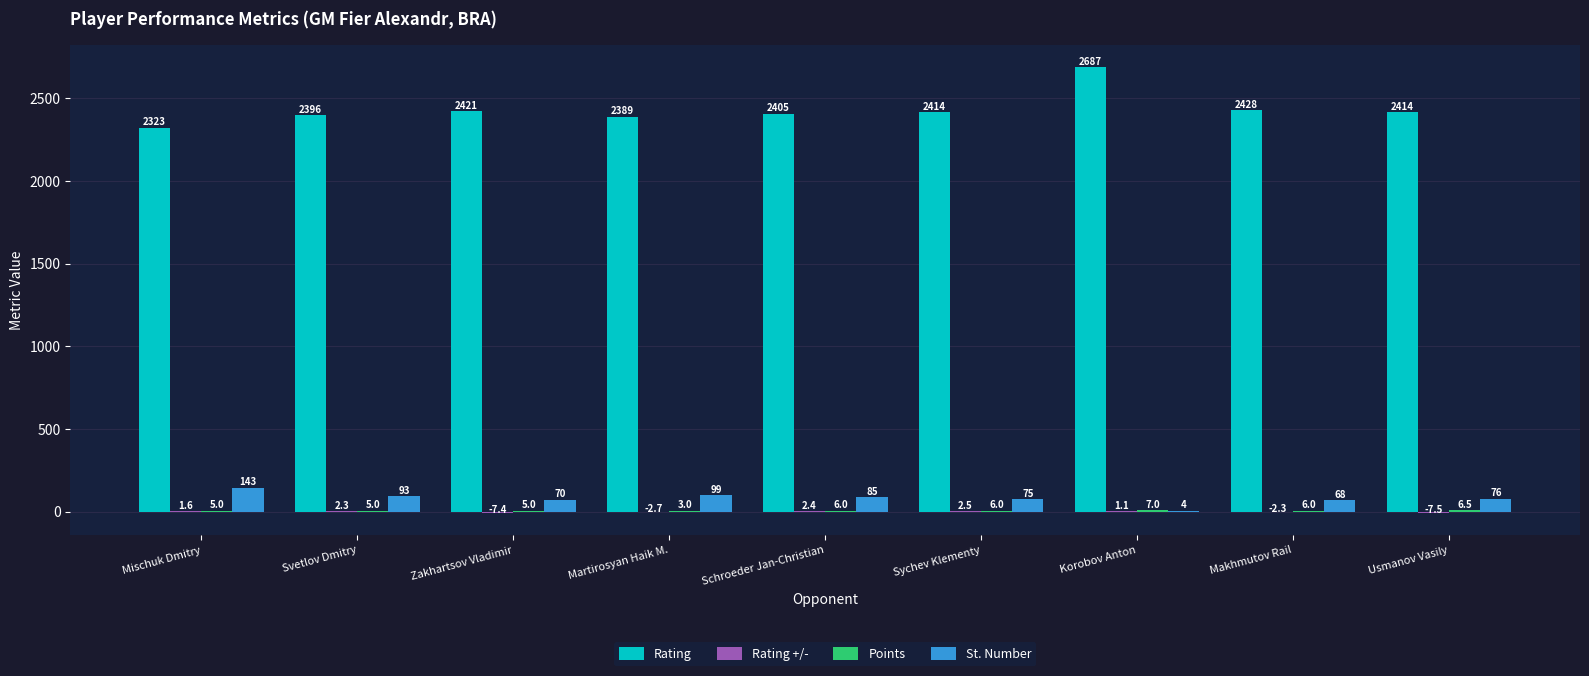

Where does the St. Number series first go above 76?

Mischuk Dmitry